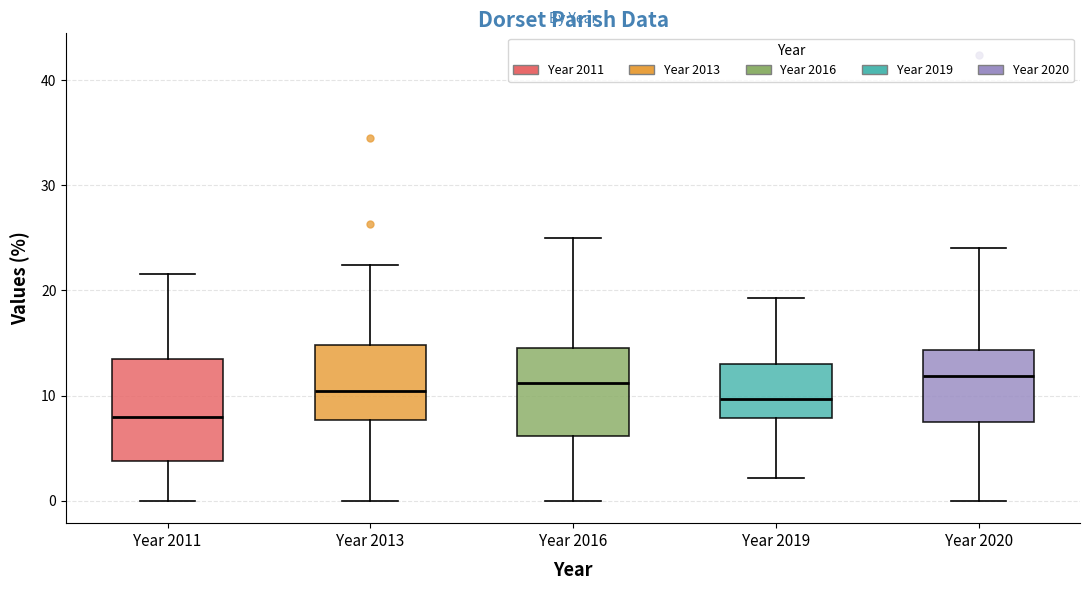

Reading left to right, read every box against the y-axis: the position of its median line, the range the box covers, and the ends of its whiskers. The values are not printed on the chart, so give them approximately, as read against the axis.

Year 2011: median 8, box 4 to 13, whiskers 0 to 22
Year 2013: median 10, box 8 to 15, whiskers 0 to 22
Year 2016: median 11, box 6 to 15, whiskers 0 to 25
Year 2019: median 10, box 8 to 13, whiskers 2 to 19
Year 2020: median 12, box 7 to 14, whiskers 0 to 24